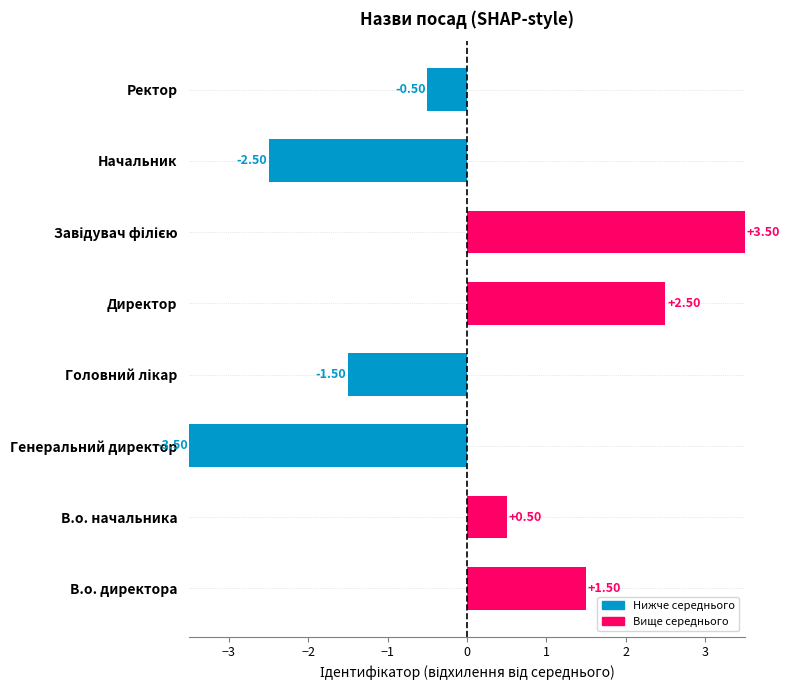

Which label corresponds to the smallest value in the chart?

Генеральний директор